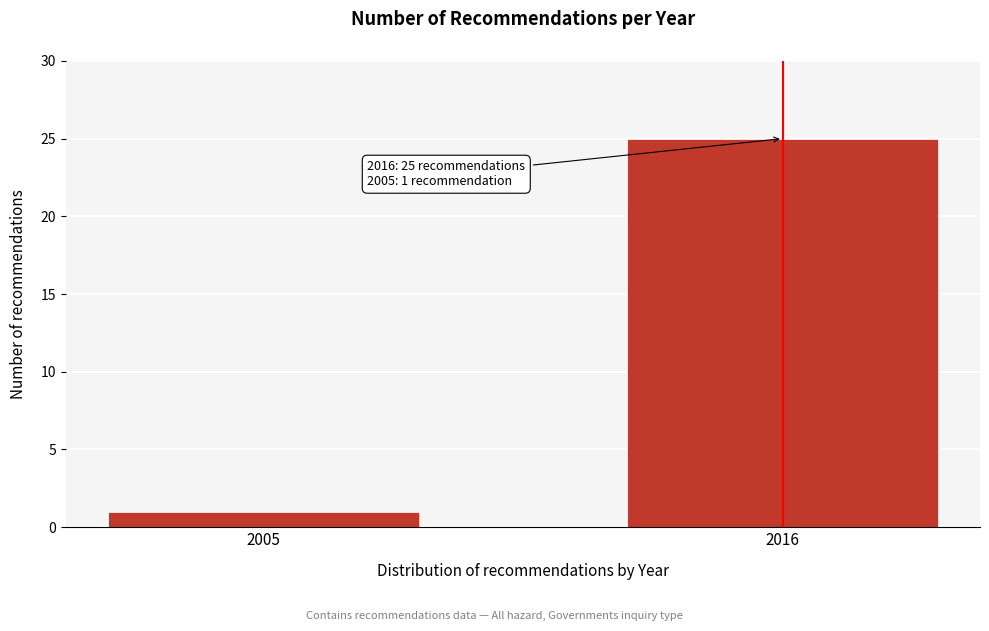

Reading left to right, extract all data points from this chart.

1	25